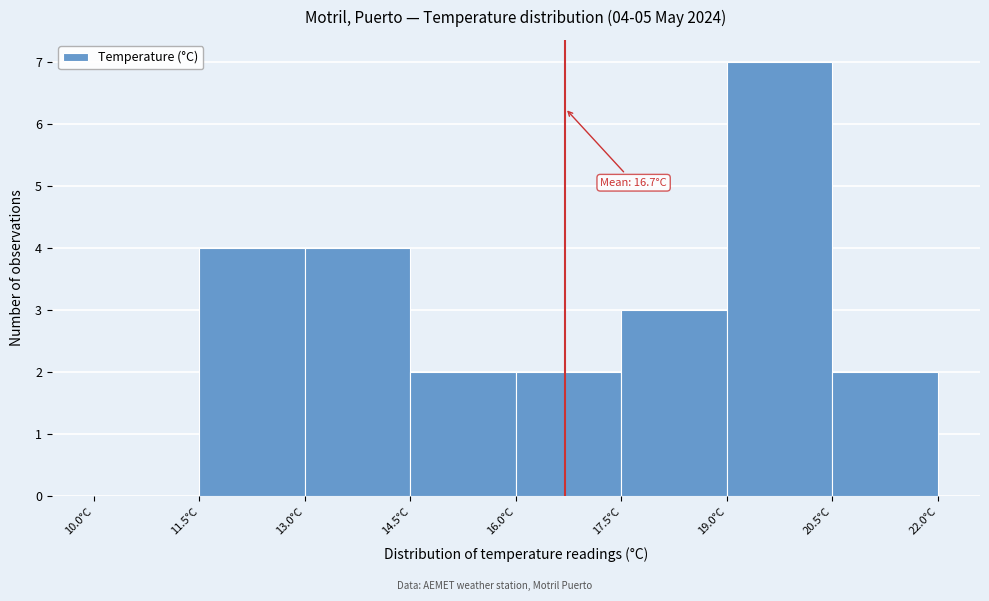

Over which range of the x-axis is the bar tallest?

19.0 to 20.5